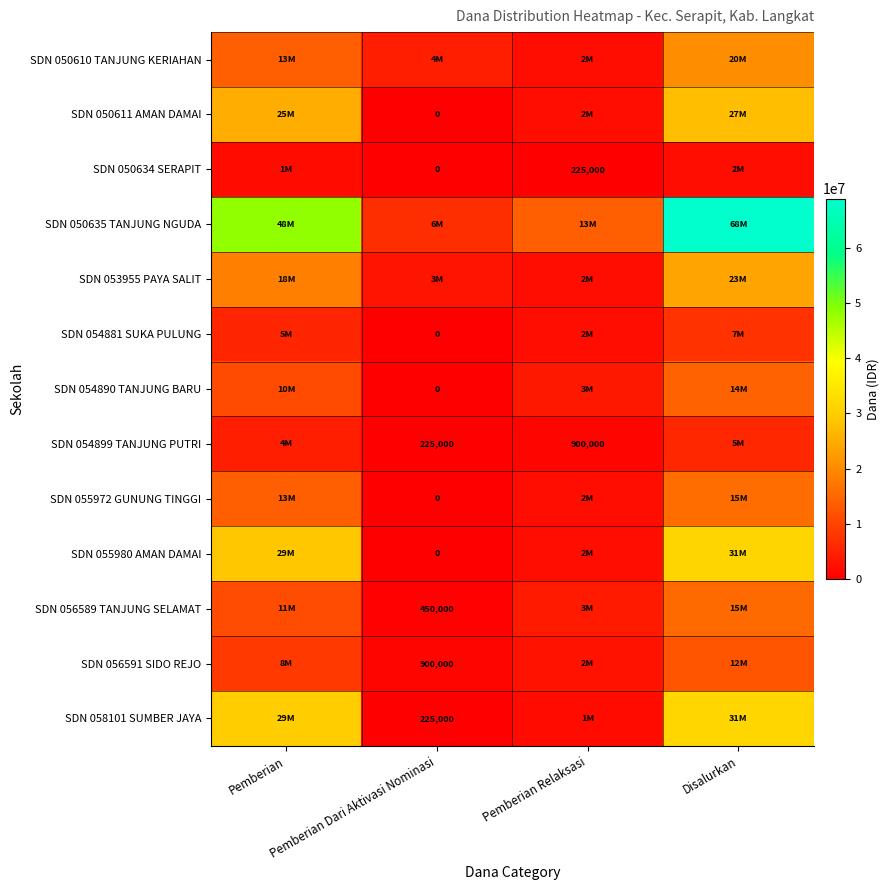

Is the value of SDN 050610 TANJUNG KERIAHAN at Disalurkan greater than the value of SDN 054899 TANJUNG PUTRI at Disalurkan?

Yes